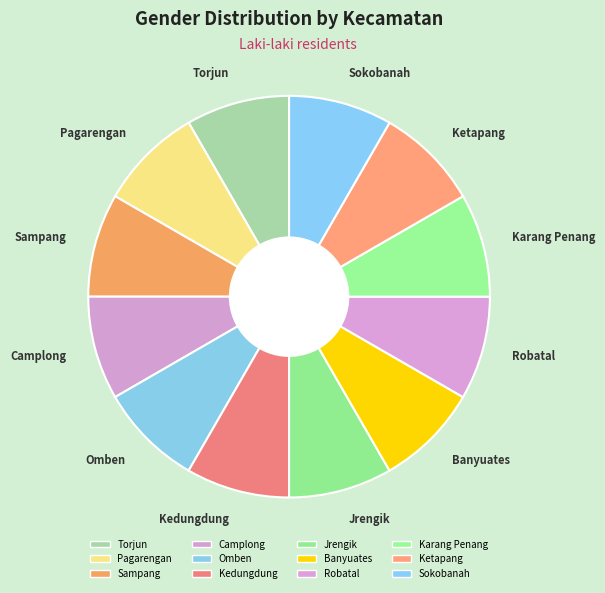

How many segments does this pie chart have?

12